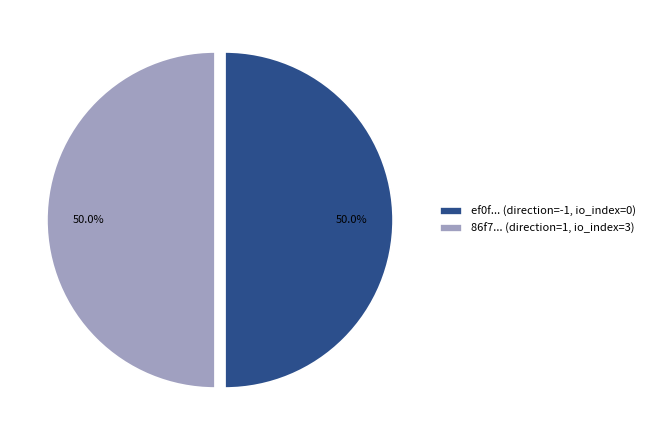

Is the sum of ef0f... (direction=-1, io_index=0) and 86f7... (direction=1, io_index=3) greater than half?

Yes